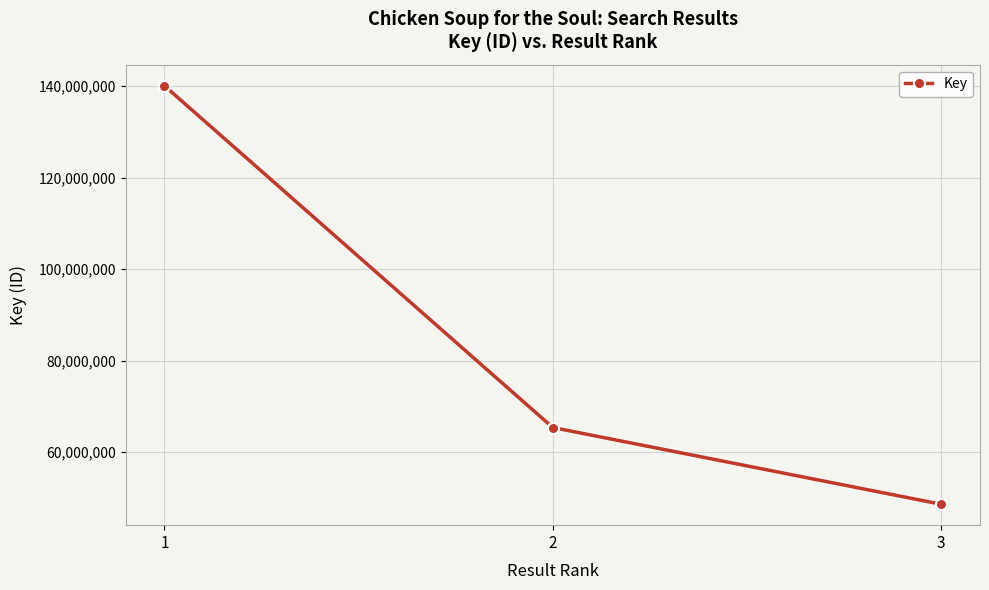

The chart shows a value of 65378076 at 2. True or false?

True